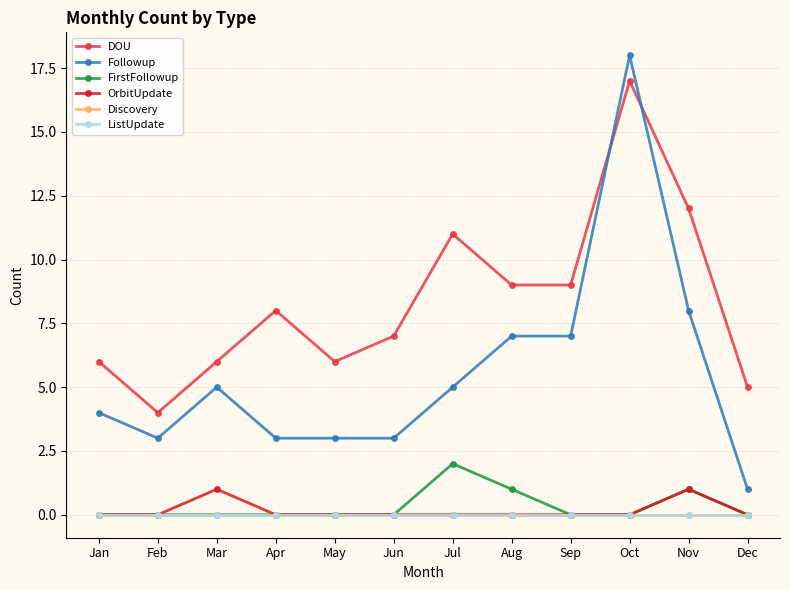

Reading left to right, extract all data points from this chart.

DOU: Jan=6	Feb=4	Mar=6	Apr=8	May=6	Jun=7	Jul=11	Aug=9	Sep=9	Oct=17	Nov=12	Dec=5
Followup: Jan=4	Feb=3	Mar=5	Apr=3	May=3	Jun=3	Jul=5	Aug=7	Sep=7	Oct=18	Nov=8	Dec=1
FirstFollowup: Jan=0	Feb=0	Mar=0	Apr=0	May=0	Jun=0	Jul=2	Aug=1	Sep=0	Oct=0	Nov=1	Dec=0
OrbitUpdate: Jan=0	Feb=0	Mar=1	Apr=0	May=0	Jun=0	Jul=0	Aug=0	Sep=0	Oct=0	Nov=1	Dec=0
Discovery: Jan=0	Feb=0	Mar=0	Apr=0	May=0	Jun=0	Jul=0	Aug=0	Sep=0	Oct=0	Nov=0	Dec=0
ListUpdate: Jan=0	Feb=0	Mar=0	Apr=0	May=0	Jun=0	Jul=0	Aug=0	Sep=0	Oct=0	Nov=0	Dec=0